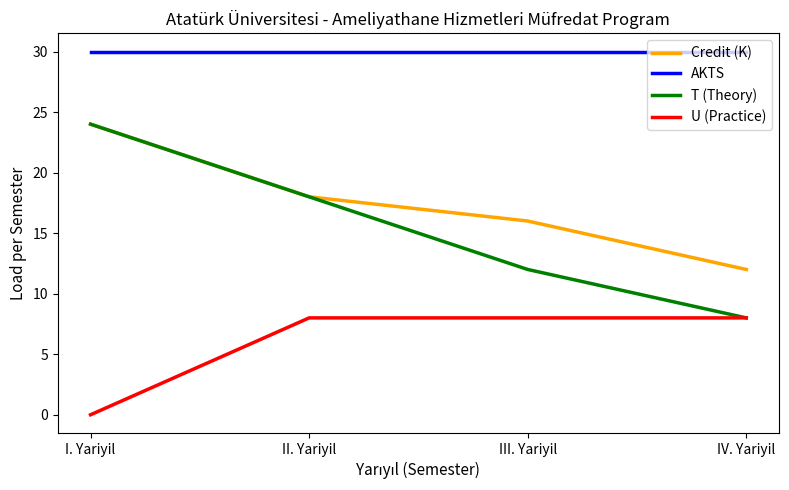

True or false: AKTS and T (Theory) intersect in this chart.

False